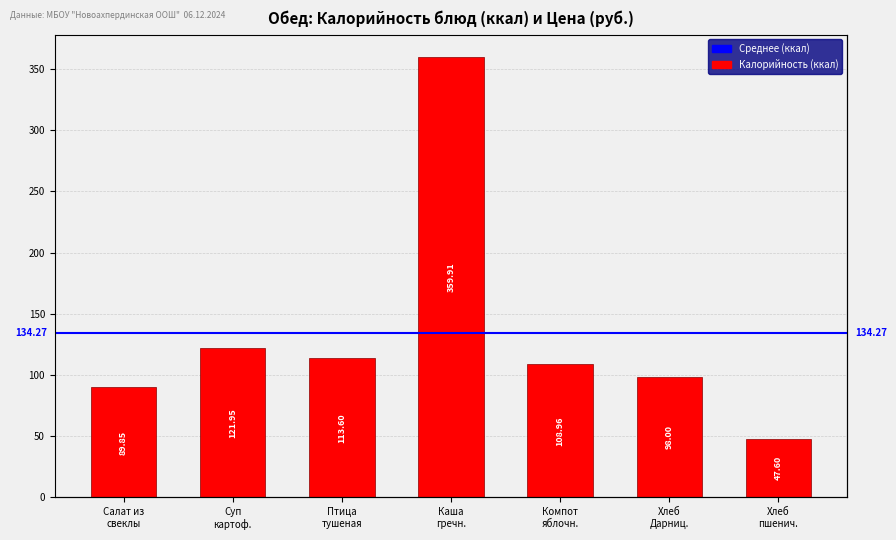

Which category has the highest value across all series?

Каша
гречн.